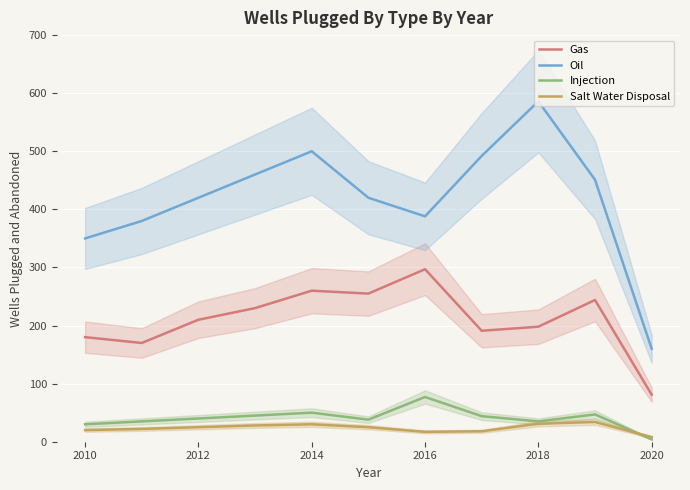

Rank the series by their maximum value, from lowest to highest.

Salt Water Disposal, Injection, Gas, Oil